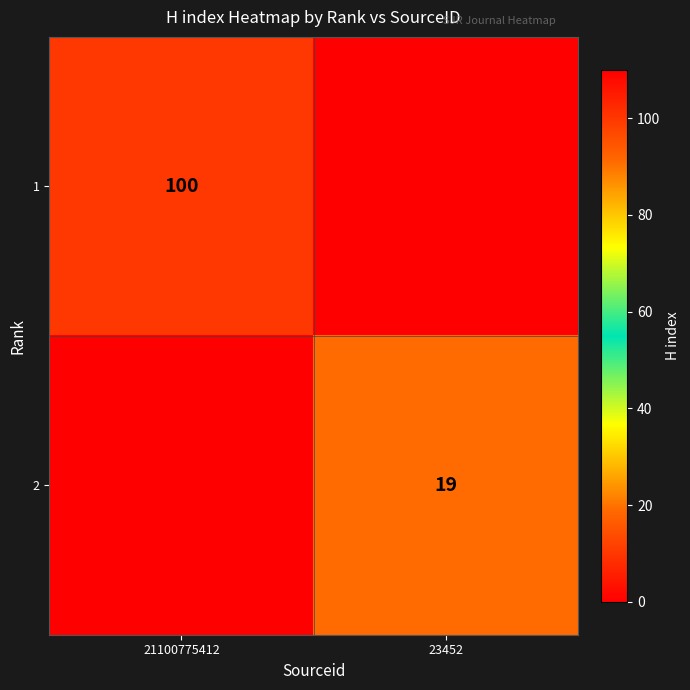

True or false: 2 has a value of 19 at 23452.

True